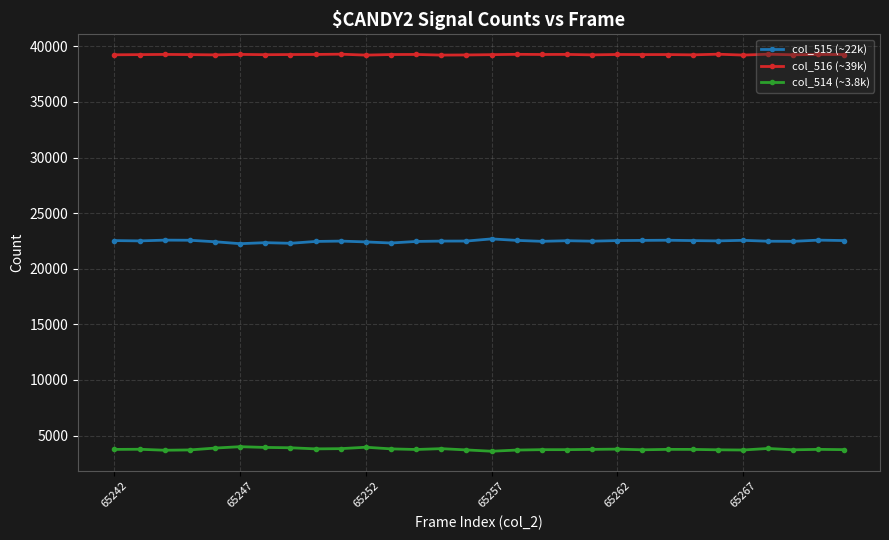

How many distinct data groups are displayed?

3